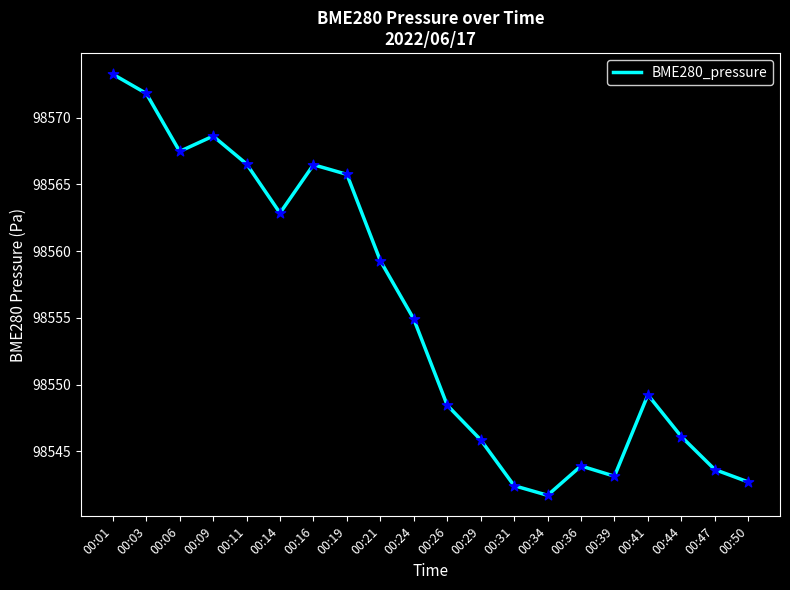

Which has a higher value, 00:03 or 00:44?

00:03